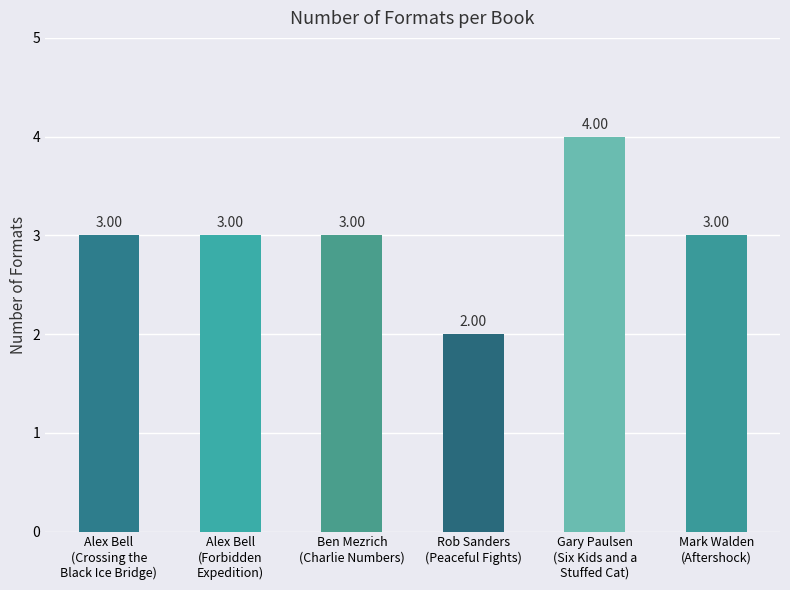

How many series are shown in this chart?

1